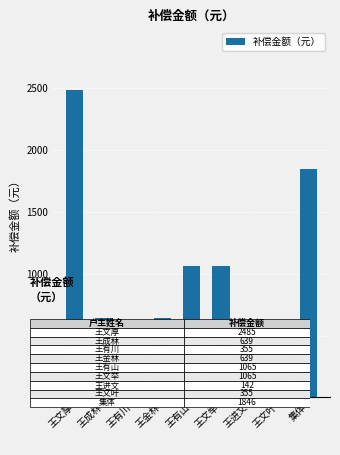

The chart shows a value of 1141 at 集体. True or false?

False